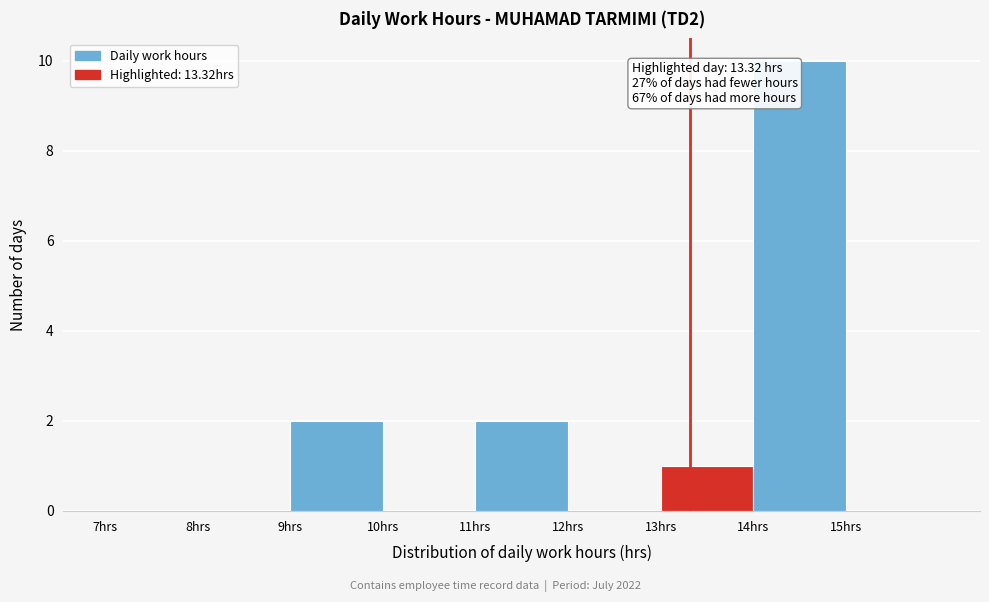

Which range on the x-axis has the tallest bar?

14 to 15